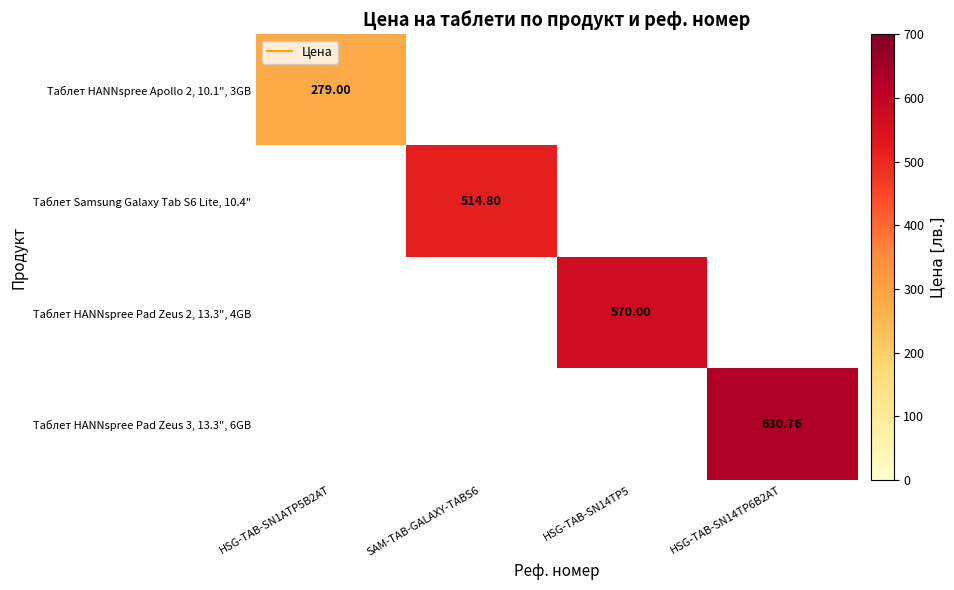

What is the smallest value displayed?

279.0